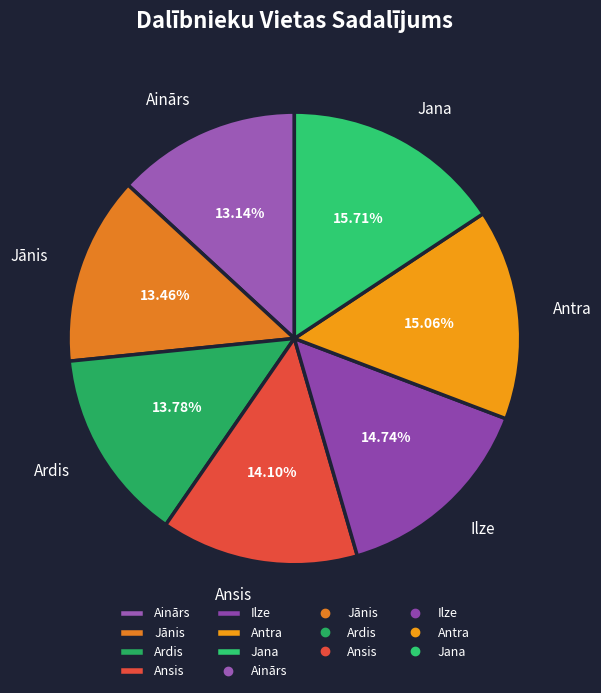

Is it true that Ilze is 21% of the pie?

False